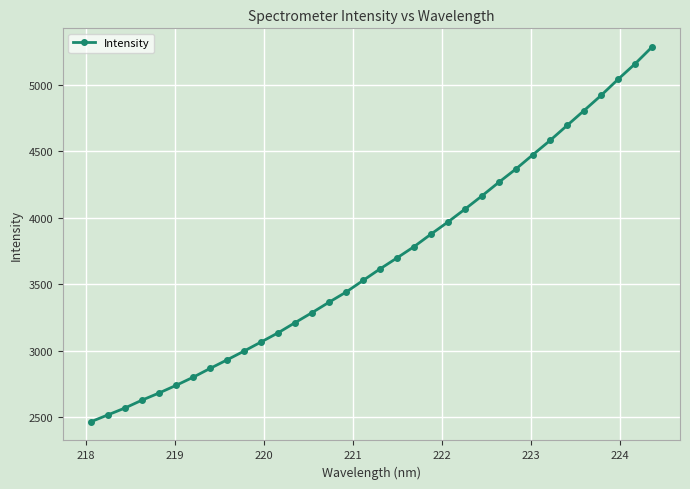

What is the smallest value displayed?

2465.9